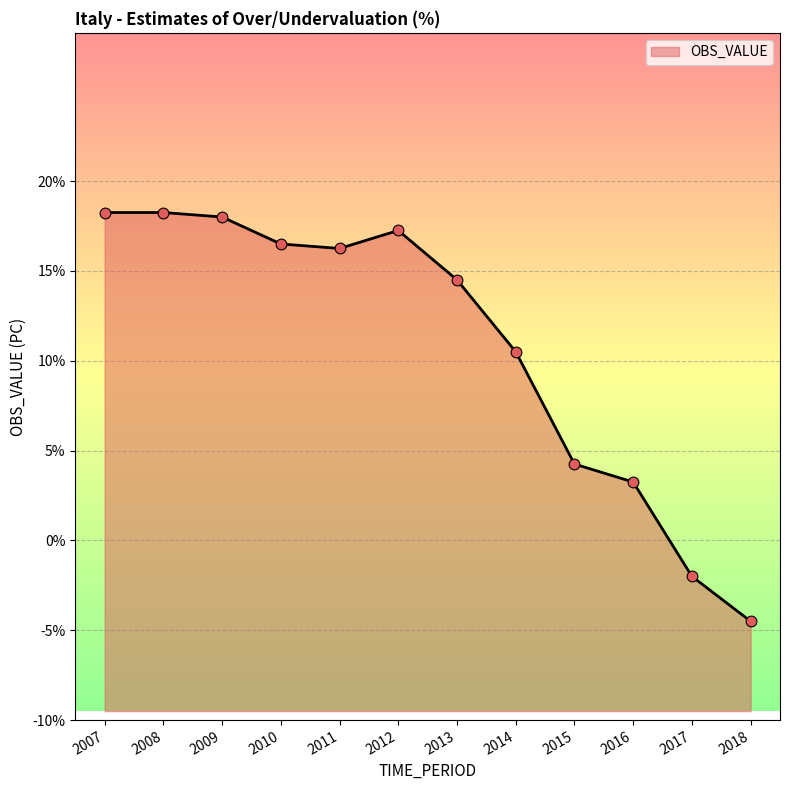

Which has a higher value, 2009 or 2018?

2009